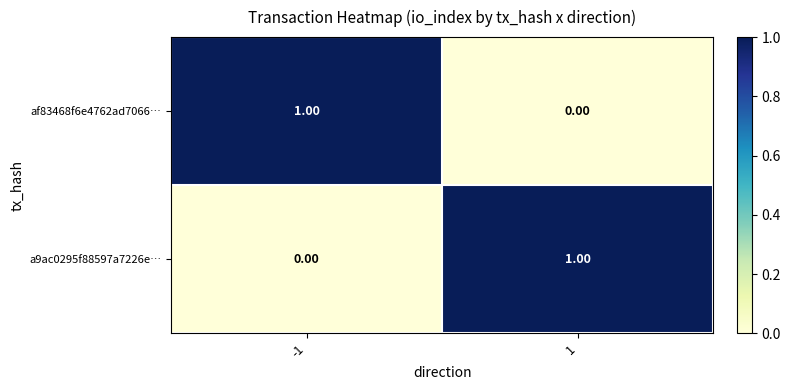

Rank the series at 1 from highest to lowest value.

a9ac0295f88597a7226e…, af83468f6e4762ad7066…